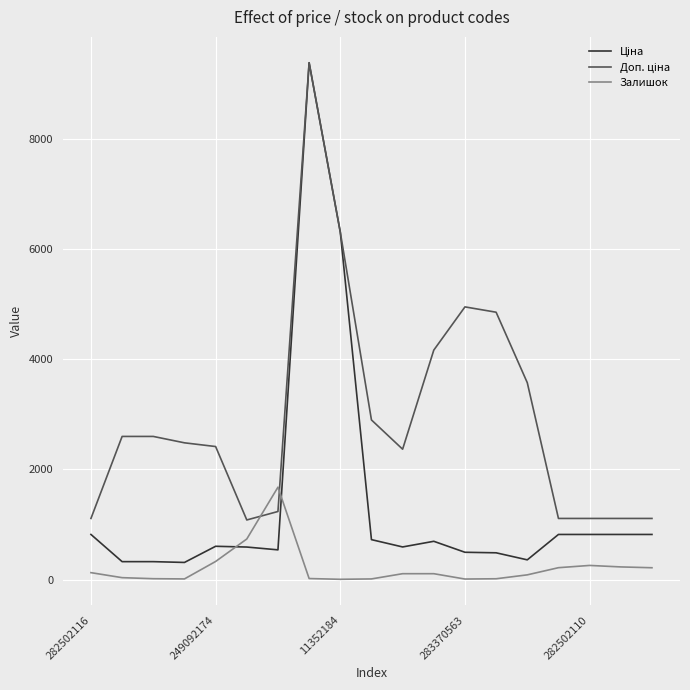

At how many categories does at least one series exceed 8169?

1